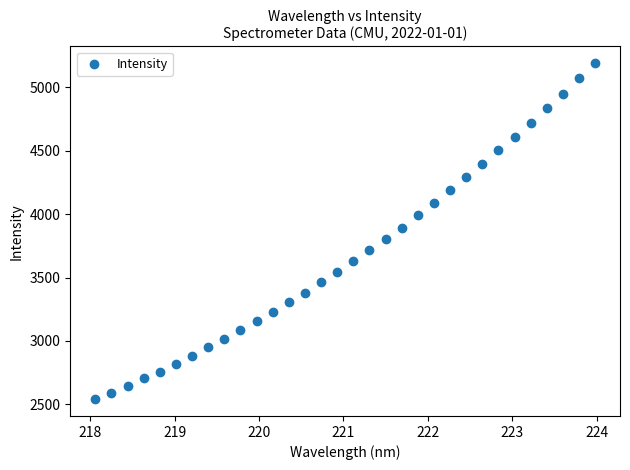

What is the range of Y values (max minus min)?

2652.1